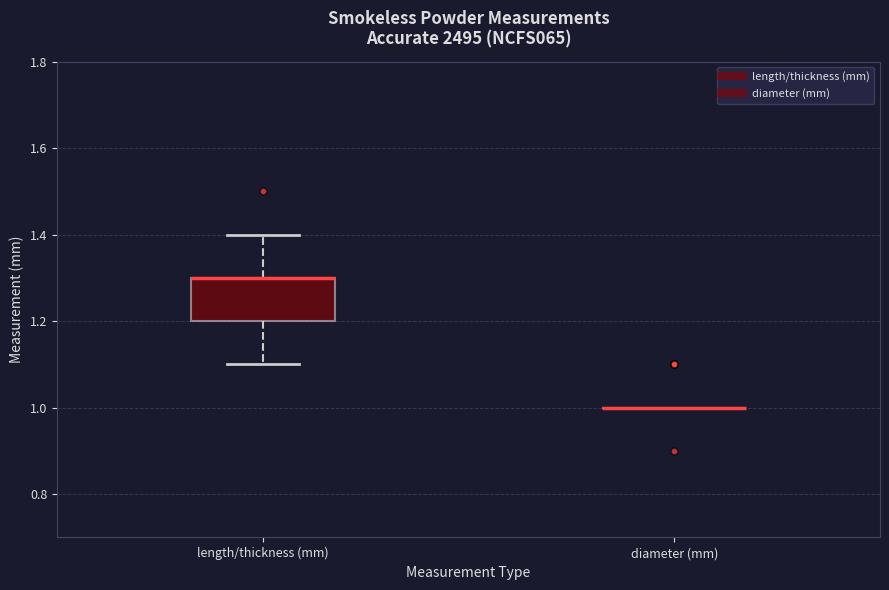

Which box is the tallest, from its lower edge to its upper edge?

length/thickness (mm)